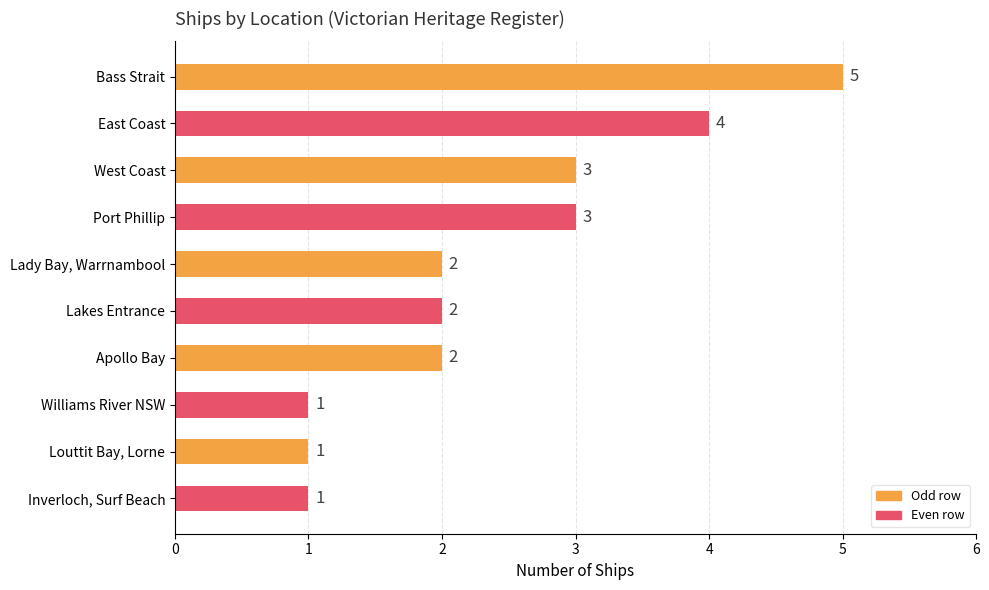

How many bars are there in total?

10